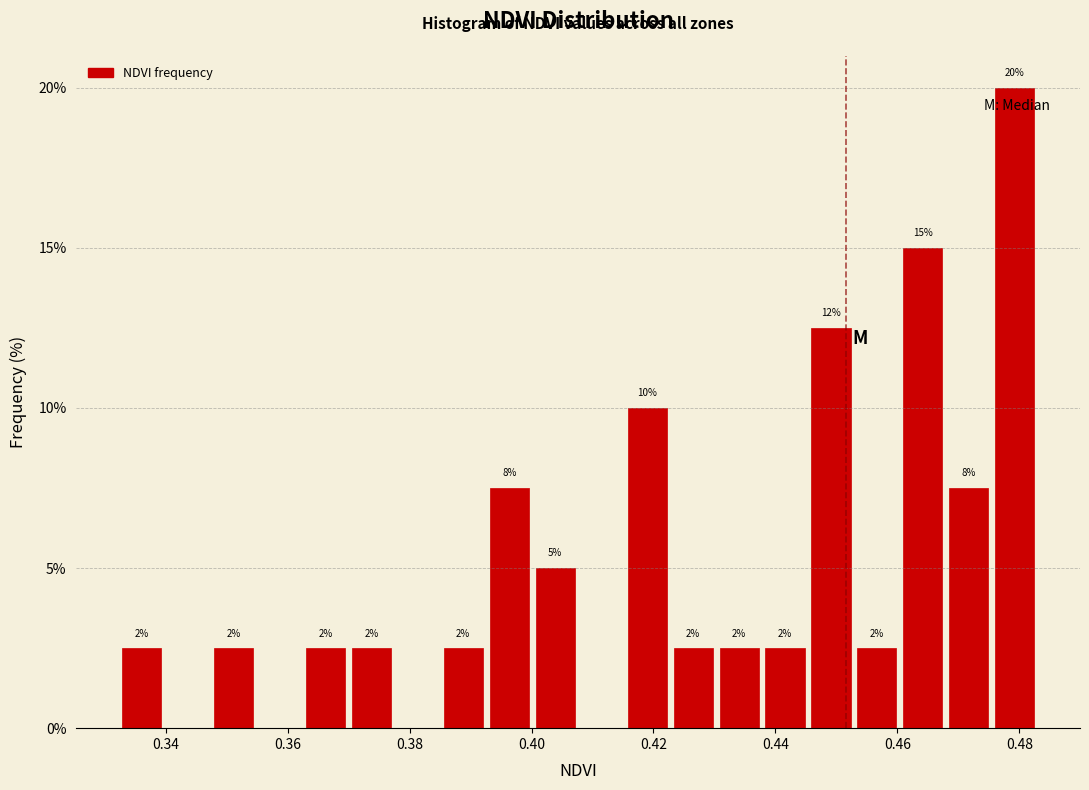

Around what value on the x-axis is the tallest bar? Give the approximate position of its centre, as read against the axis.

0.480